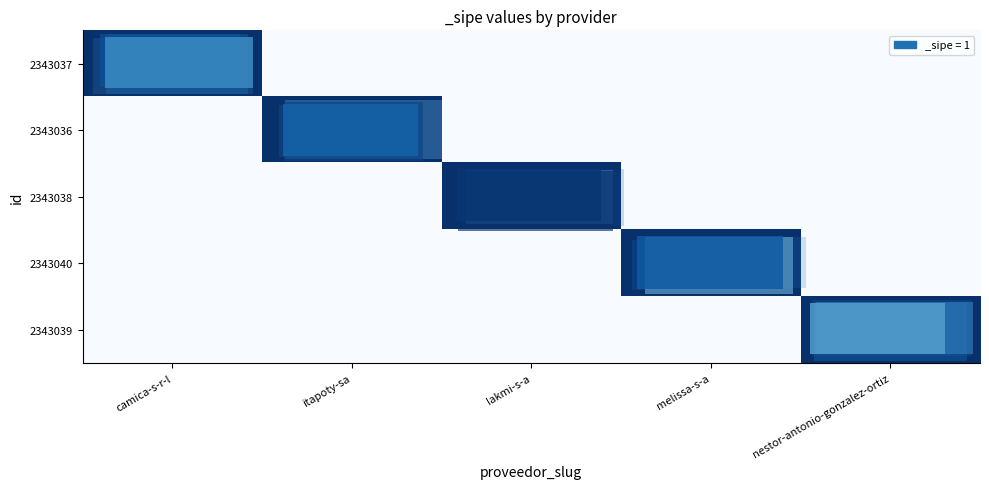

Count the number of categories in the chart.

5